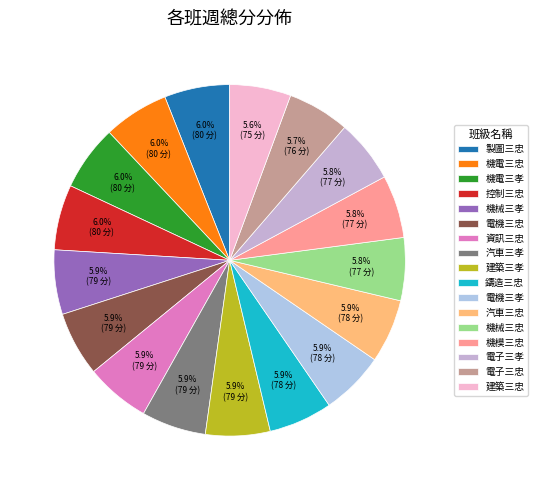

Count the number of slices in the pie.

17